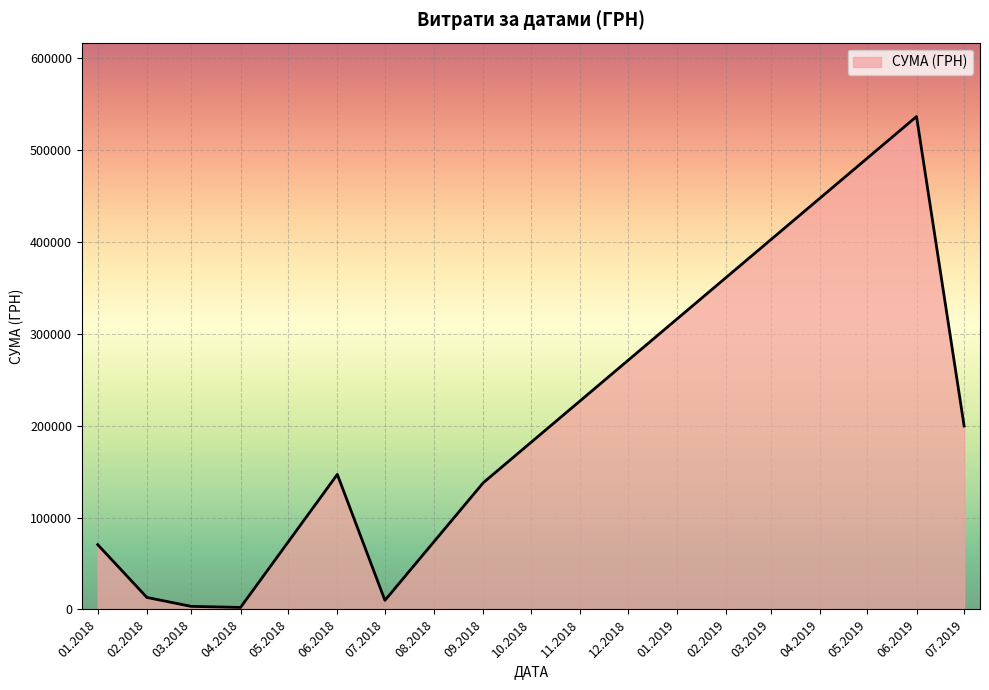

Which has a higher value, 06.2019 or 07.2019?

06.2019